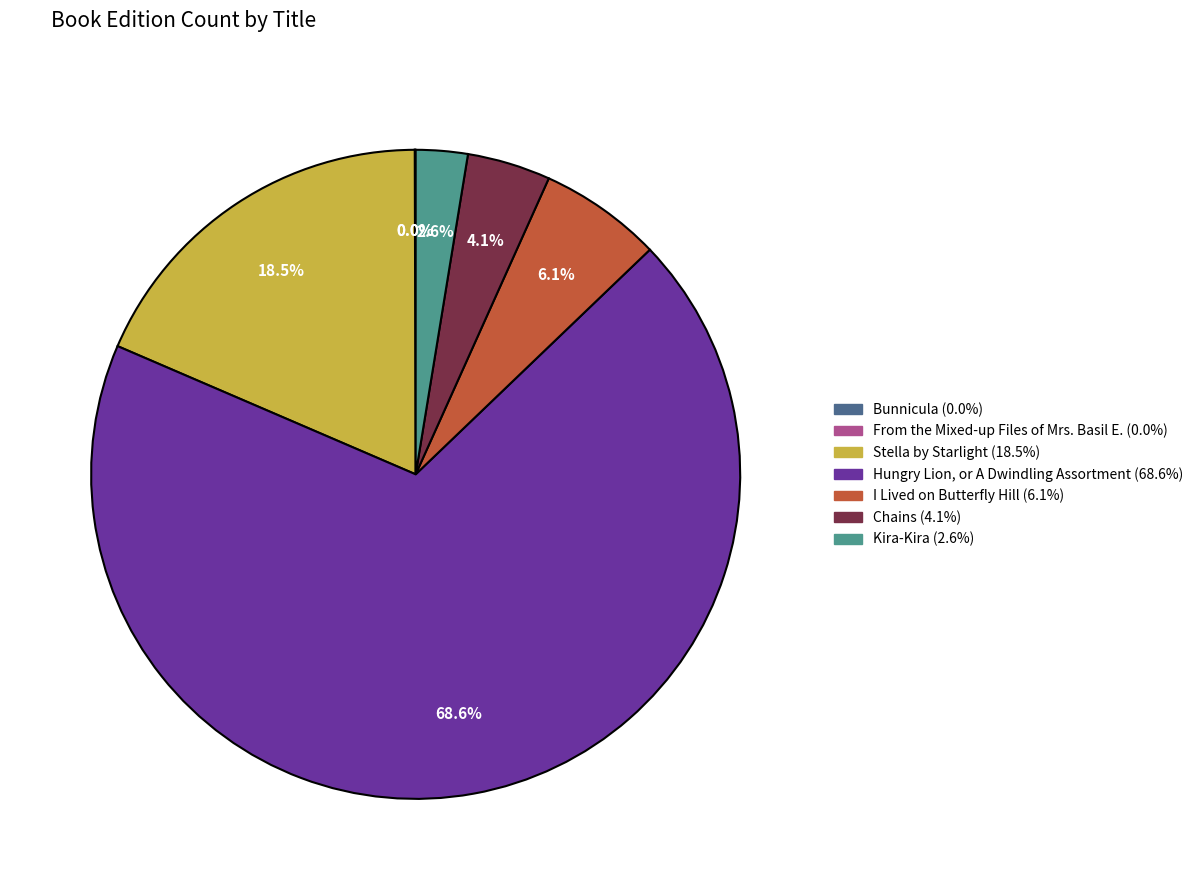

Which slice is the largest?

Hungry Lion, or A Dwindling Assortment